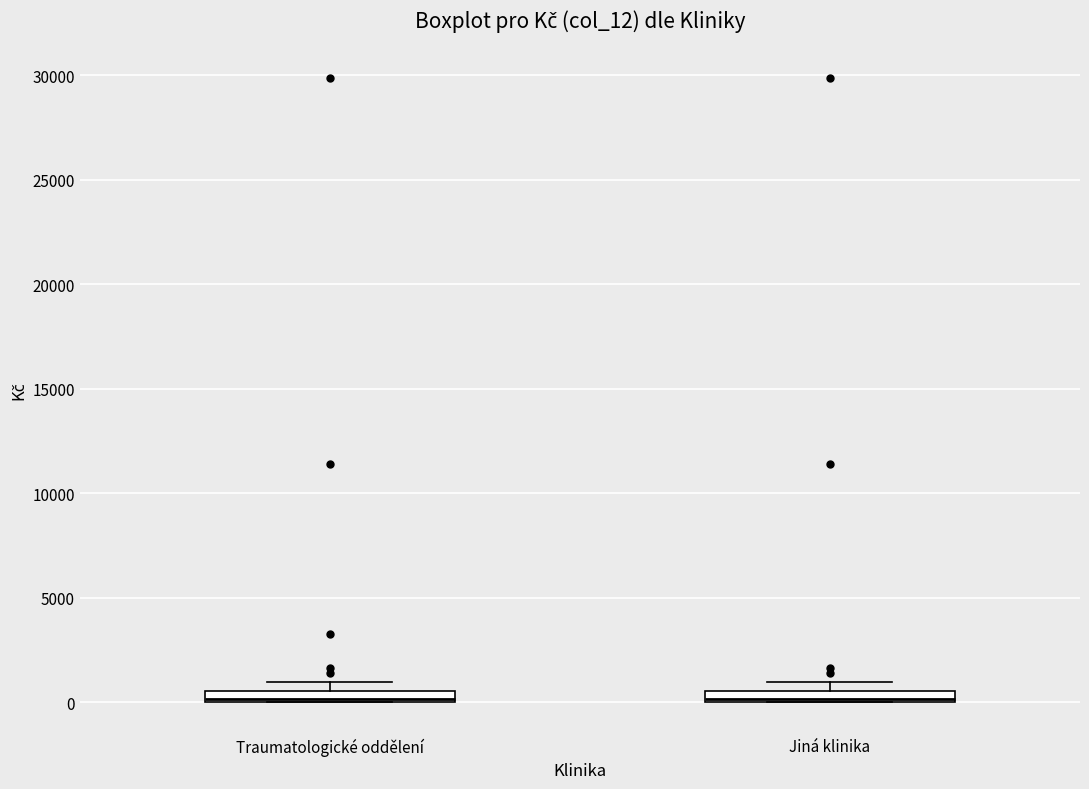

Where is the upper edge of the box for Jiná klinika on the y-axis? The values are not printed on the chart, so give them approximately, as read against the axis.

500